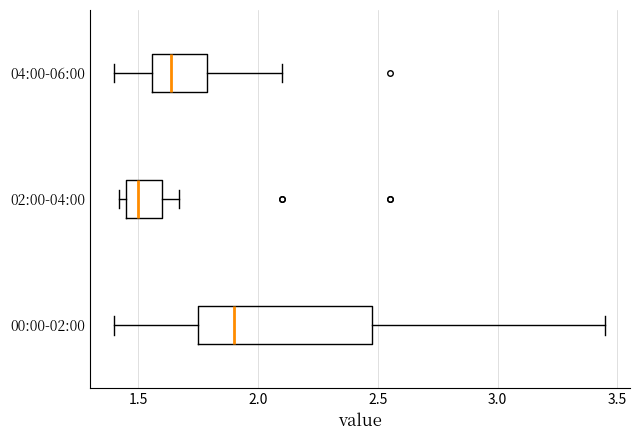

Reading bottom to top, transcribe this box plot: for each box, give where its median line is, the range the box spans, and where its two whiskers end, as read against the x-axis. The values are not printed on the chart, so give them approximately, as read against the axis.

00:00-02:00: median 1.90, box 1.75 to 2.50, whiskers 1.40 to 3.45
02:00-04:00: median 1.50, box 1.45 to 1.60, whiskers 1.40 to 1.65
04:00-06:00: median 1.65, box 1.55 to 1.80, whiskers 1.40 to 2.10